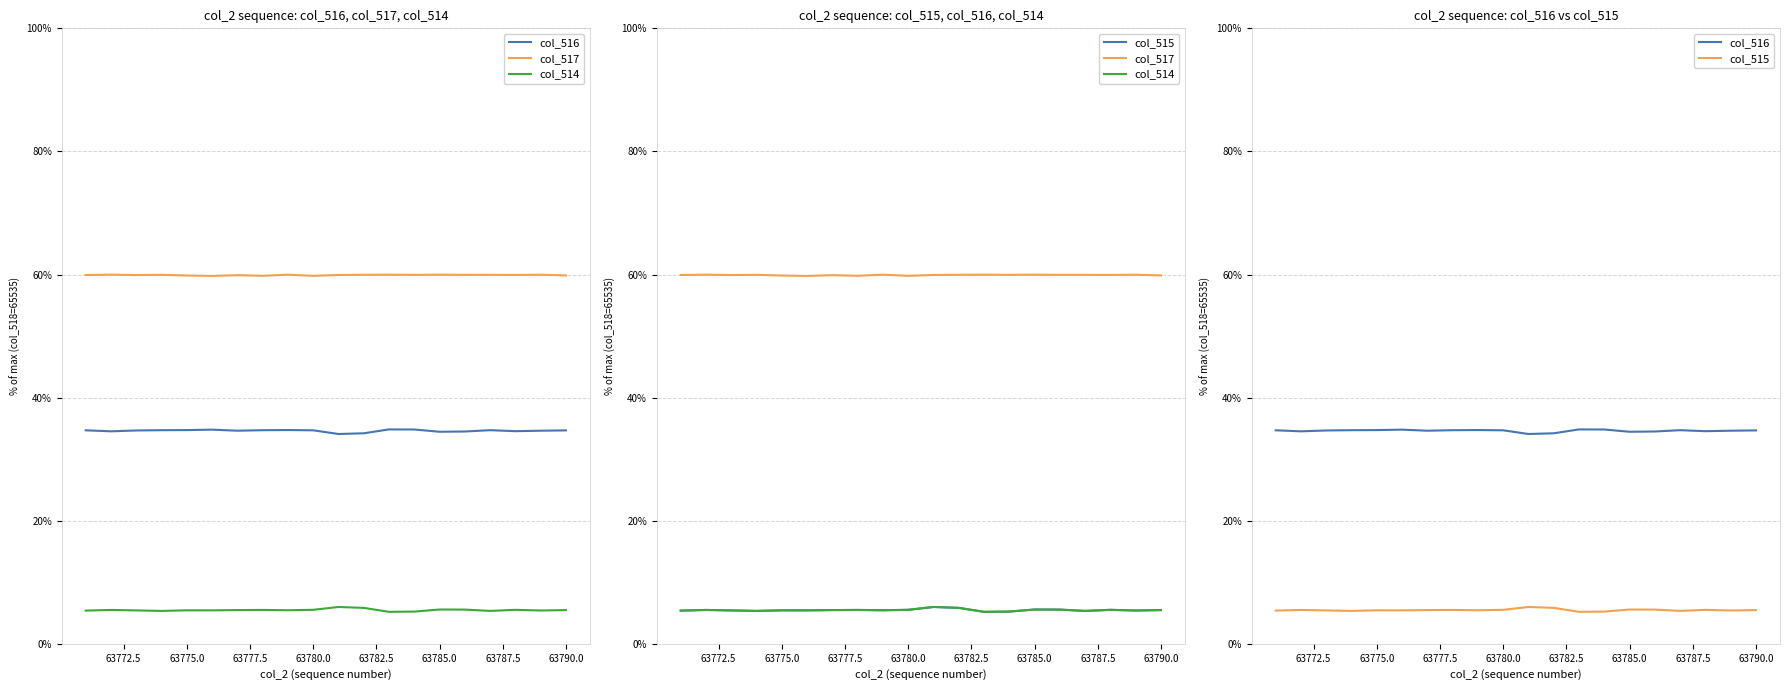

The col_517 series shows 0.6 at 63775.0. True or false?

True